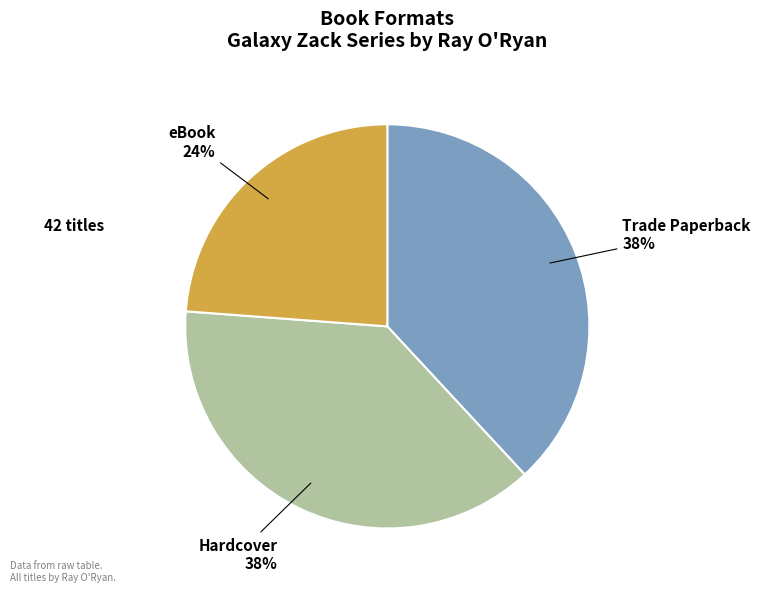

Is the sum of eBook and Trade Paperback greater than half?

Yes